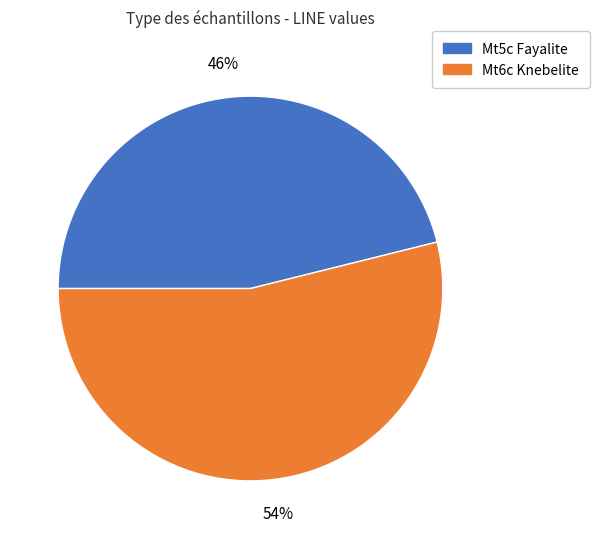

Count the number of slices in the pie.

2